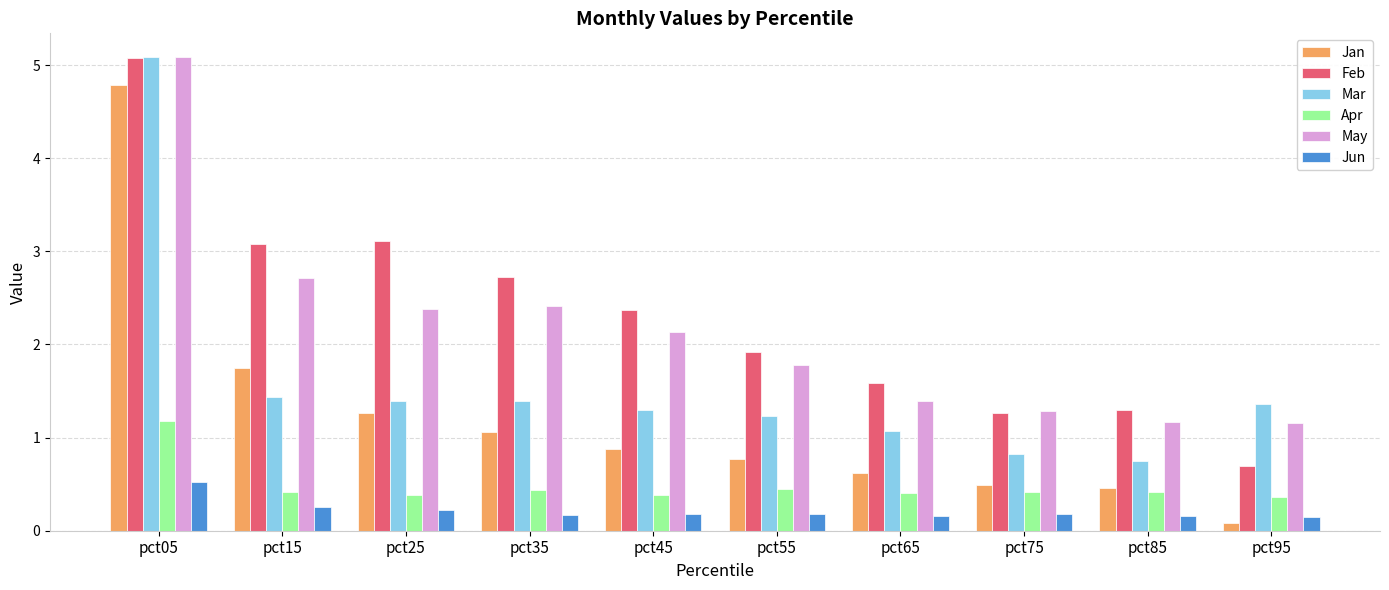

What is the sum of all Jan values?

12.1